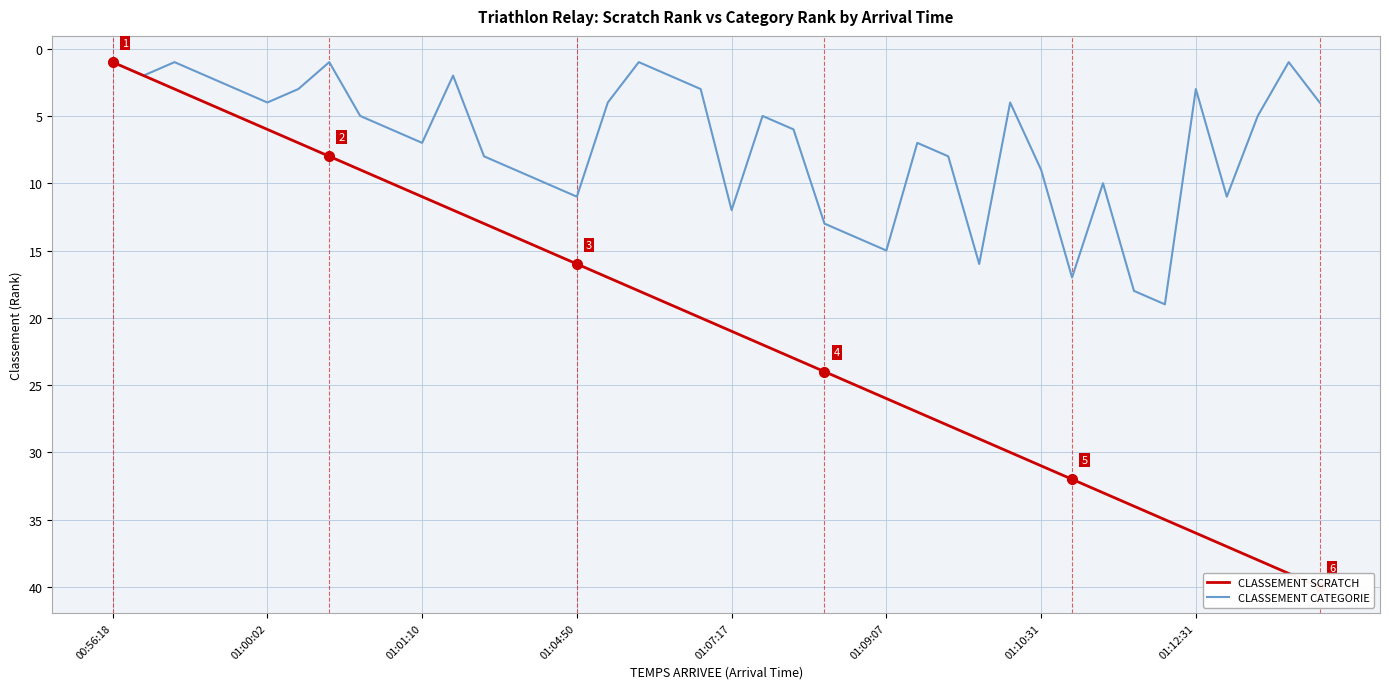

Which label corresponds to the largest value in the chart?

39